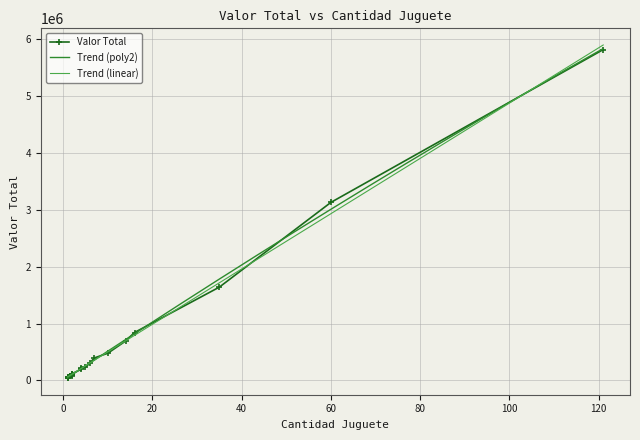

How many distinct data groups are displayed?

1